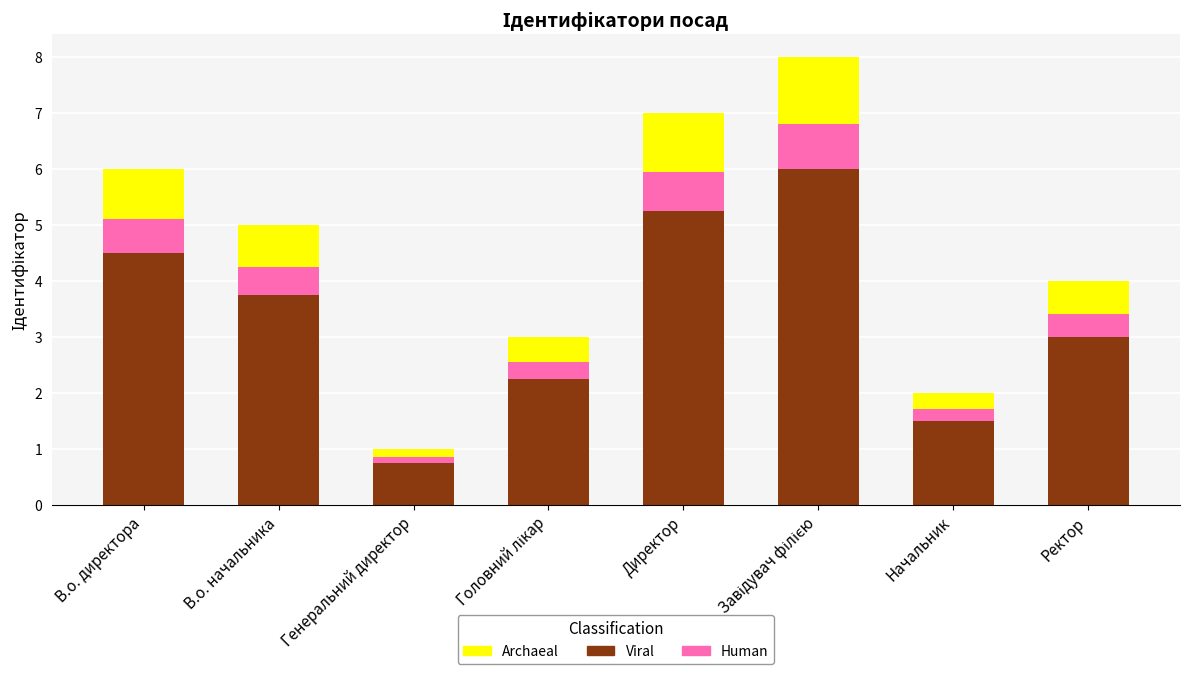

What is the average value of the Viral series?

3.4